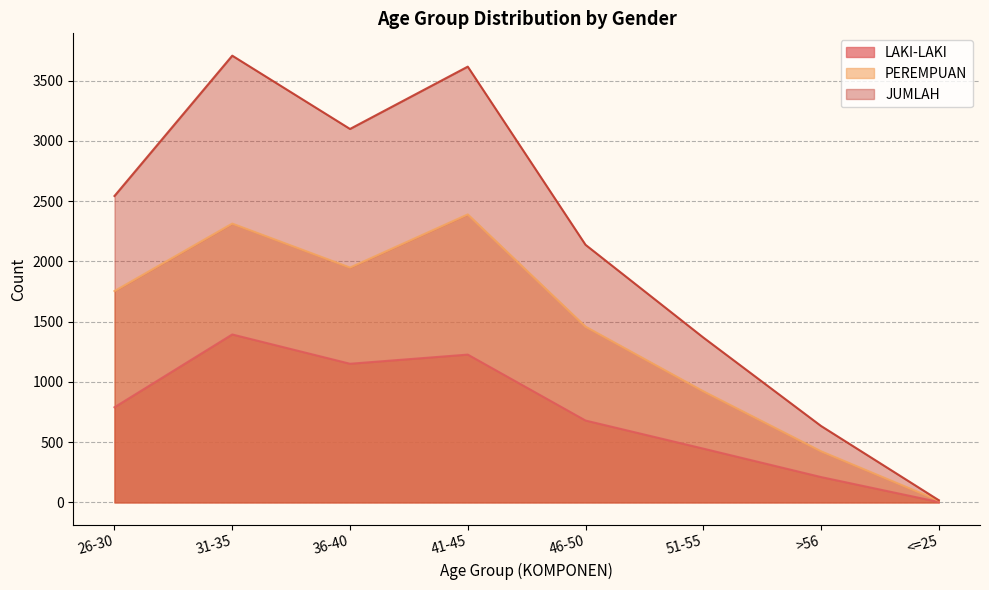

Which series changed the most between 31-35 and 41-45?

LAKI-LAKI